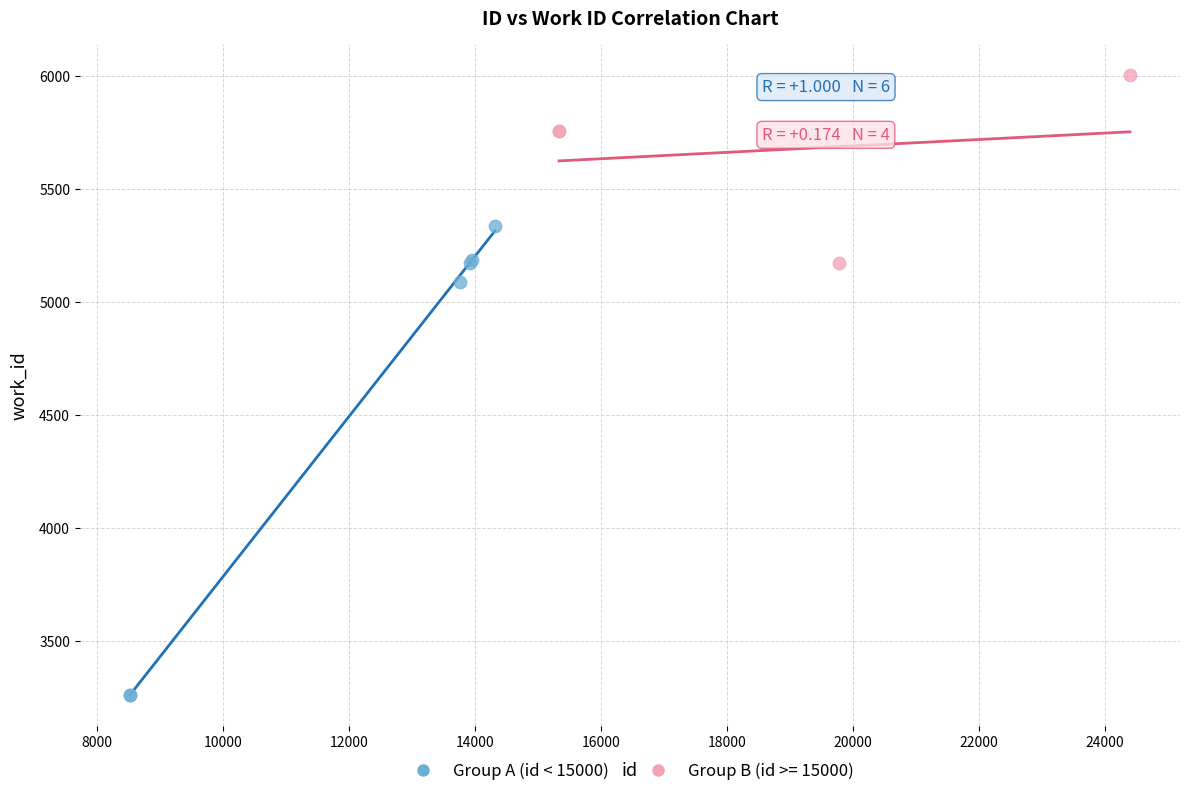

Which series reaches the maximum Y coordinate?

Group B (id >= 15000)